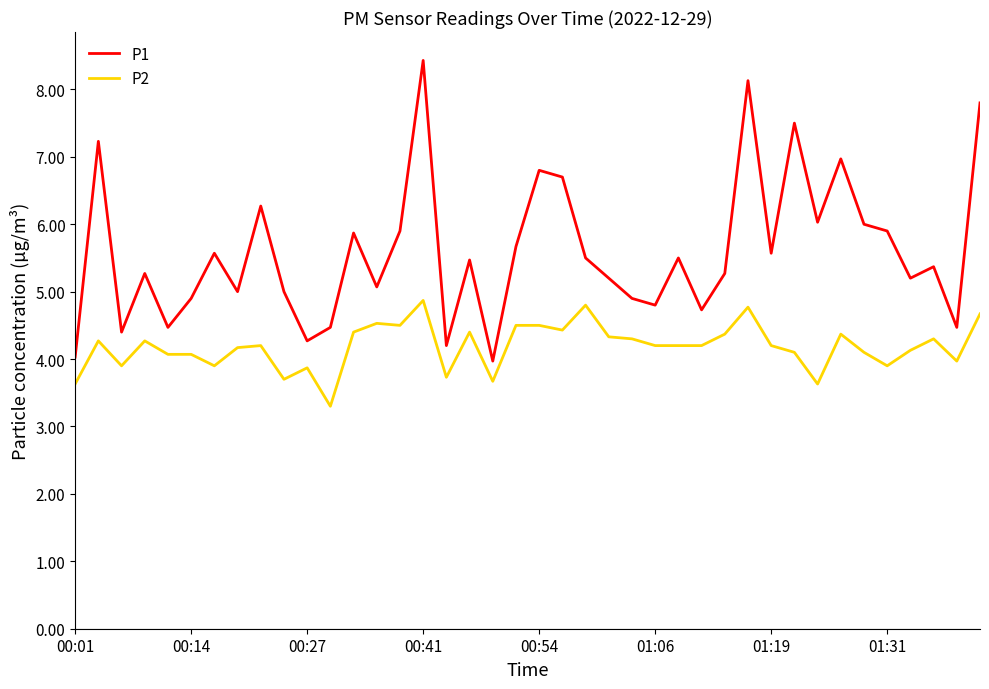

What is the average value of the P1 series?

5.6